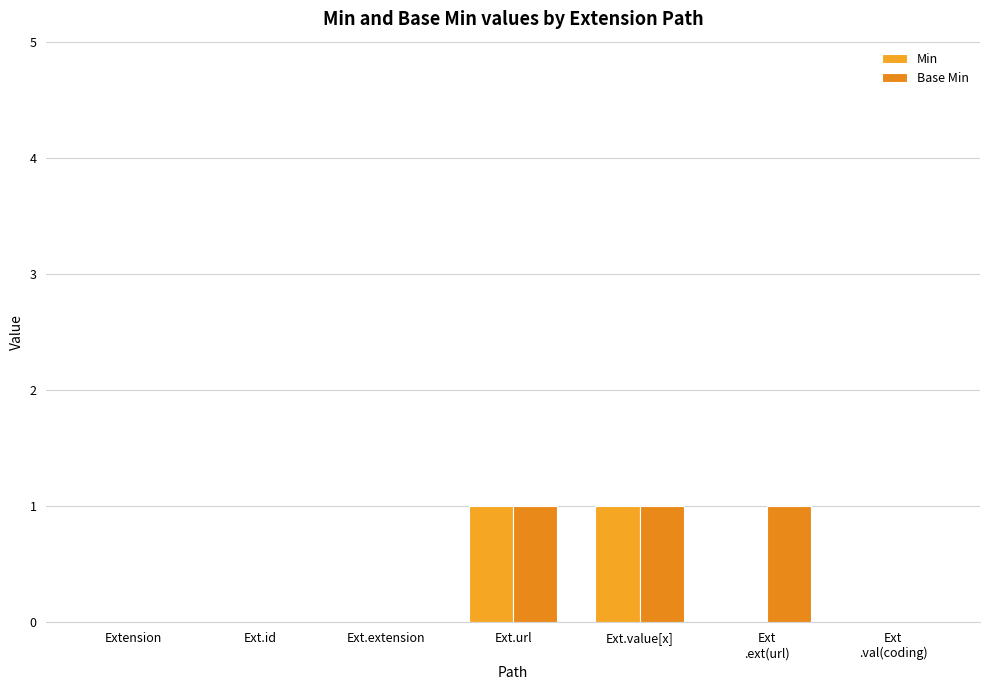

What are all the series names shown in the legend?

Min, Base Min